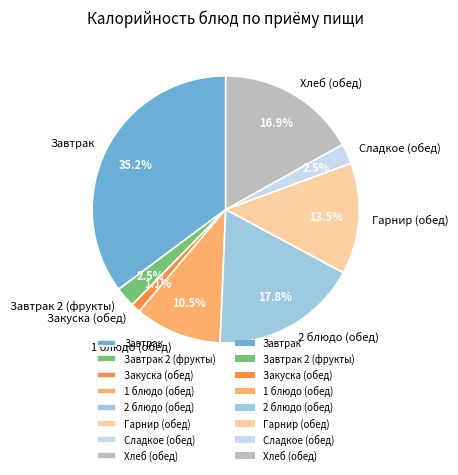

Between Закуска (обед) and Хлеб (обед), which is larger?

Хлеб (обед)